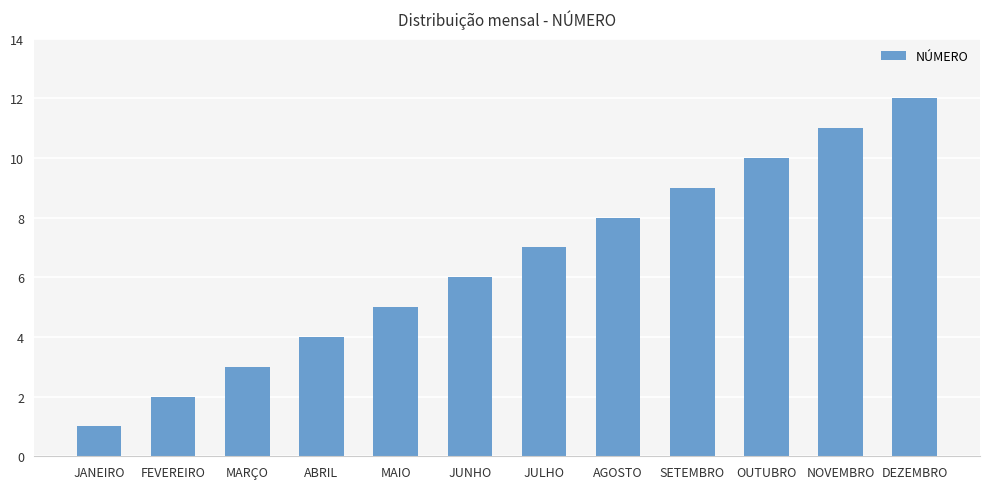

At which category does the chart reach its minimum across all series?

JANEIRO